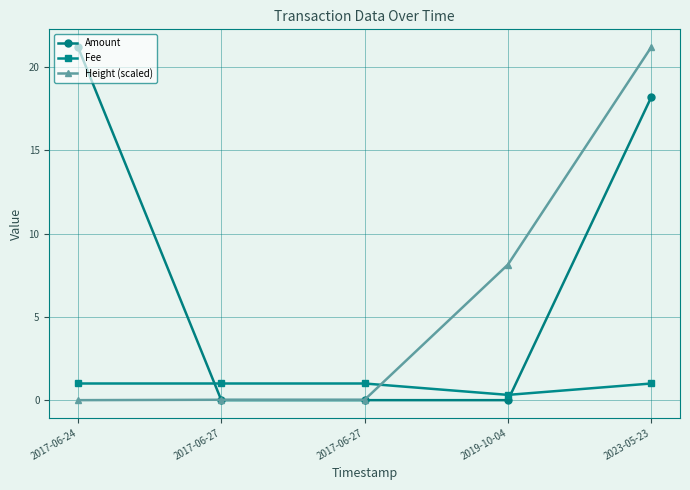

What is the label of the 5th point from the left?

2023-05-23